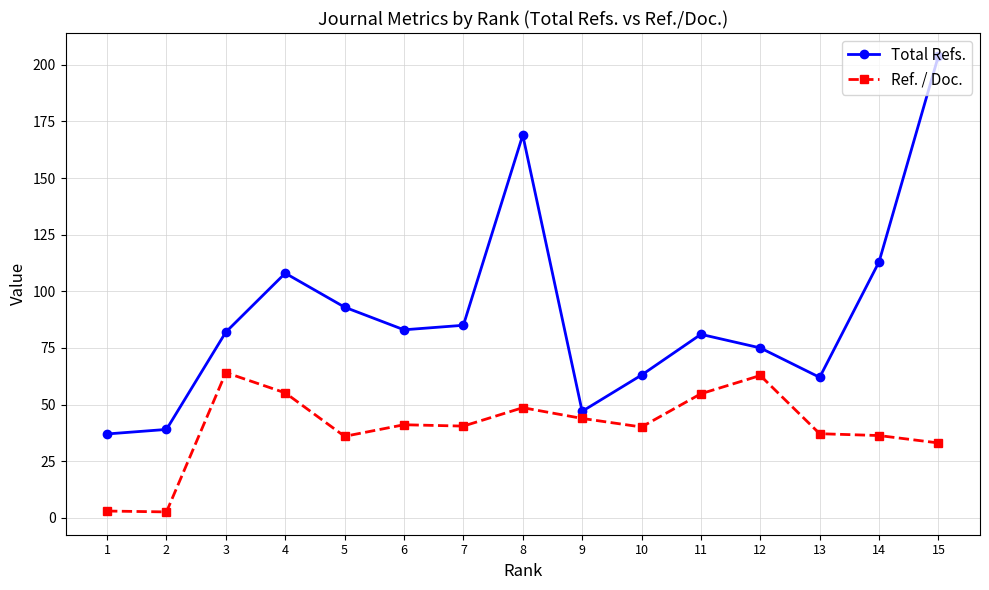

What is the spread (max minus min) of values at 13?

24.9